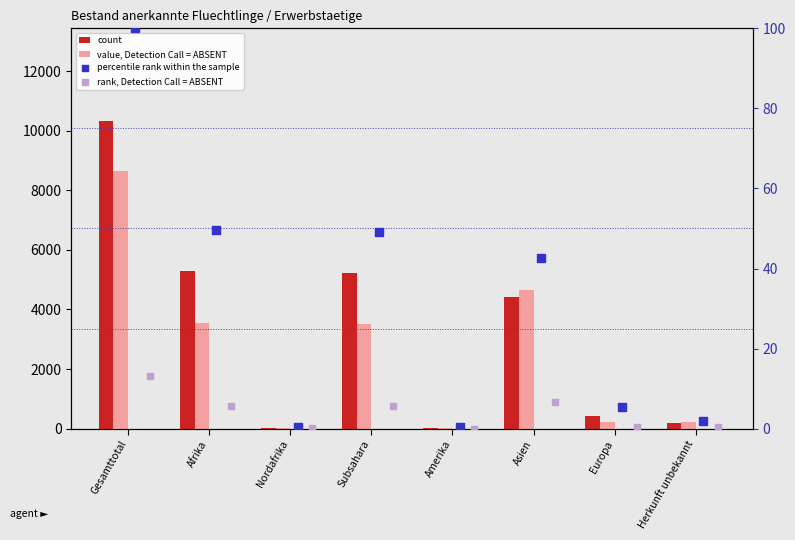

What is the total value across all series at Gesamttotal?

19085.2